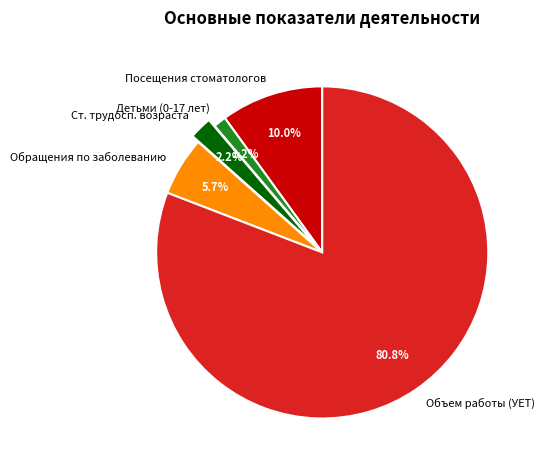

Is there a majority slice in this chart?

Yes